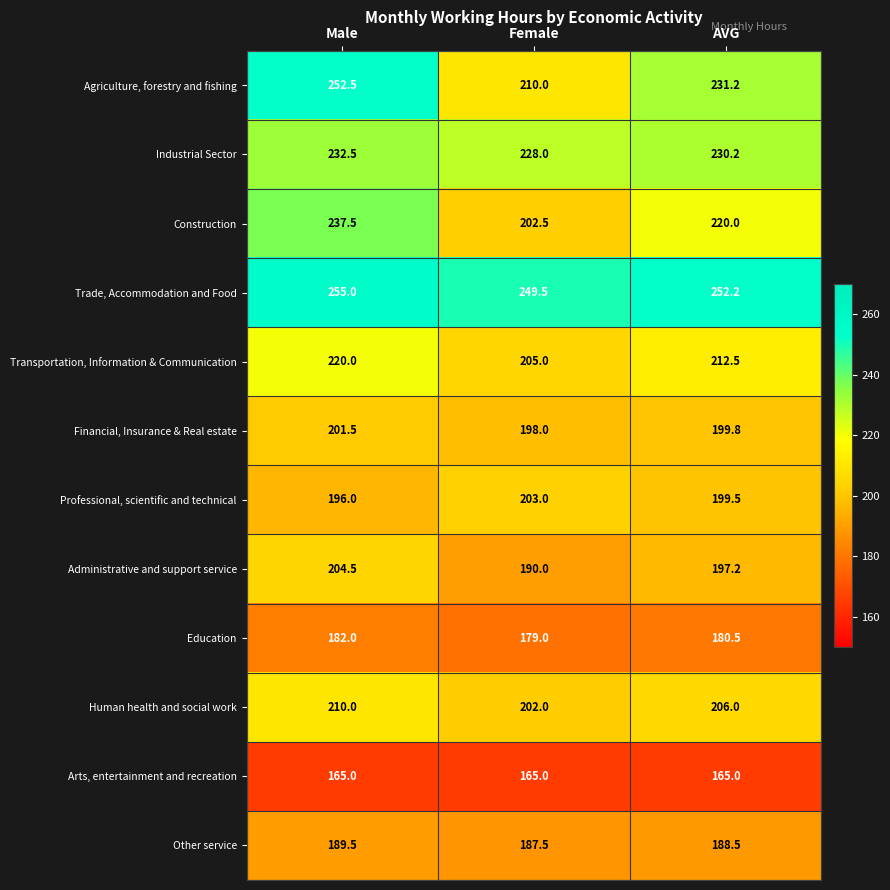

What is the greatest value displayed?

255.0